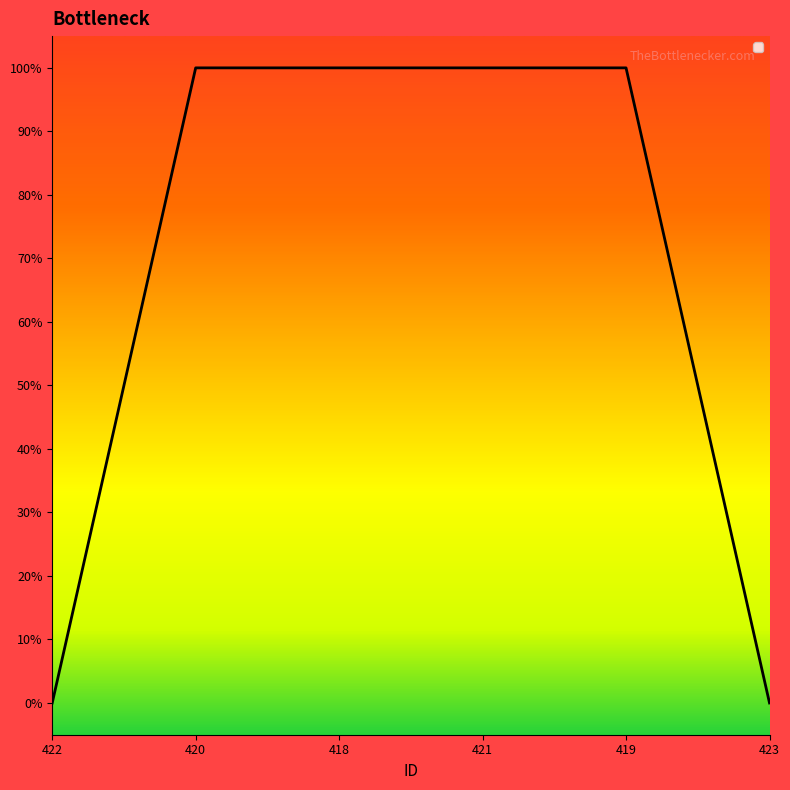

What is the label of the 1st point from the left?

422